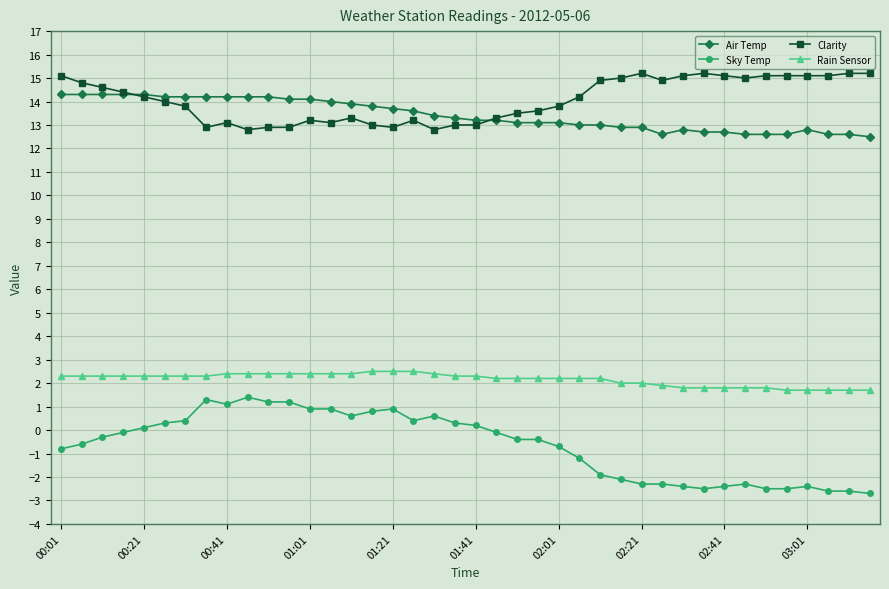

What is the maximum value for Rain Sensor?

2.5